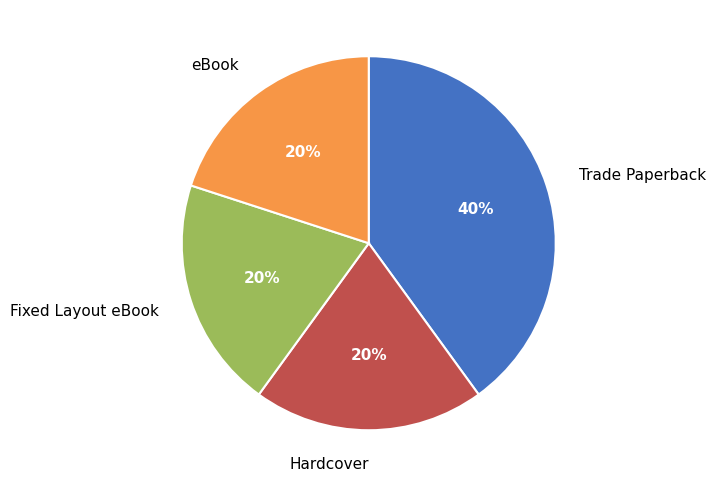

To the nearest percent, what percentage of the pie is eBook?

20%